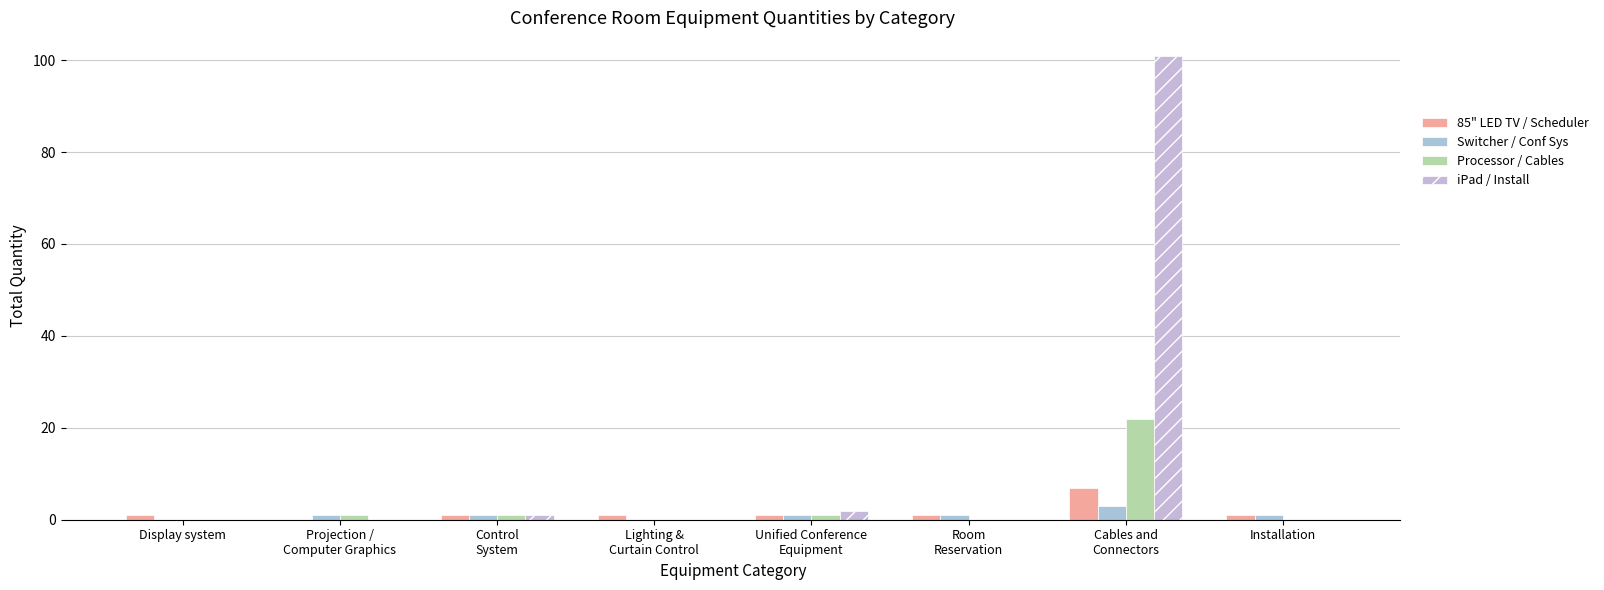

What is the average value of the iPad / Install series?

13